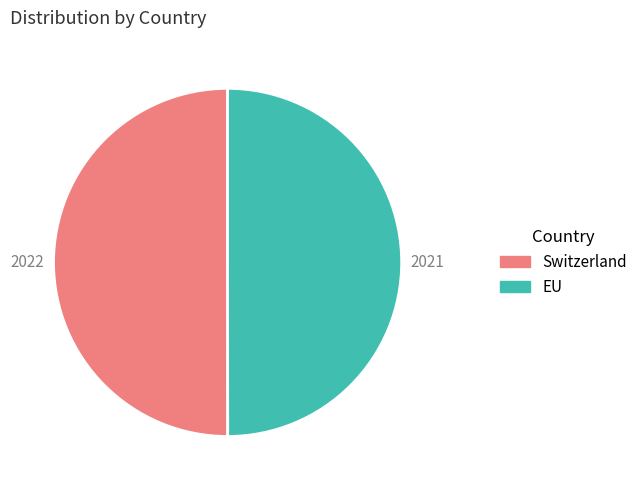

Do EU and Switzerland together represent more than half of the pie?

Yes